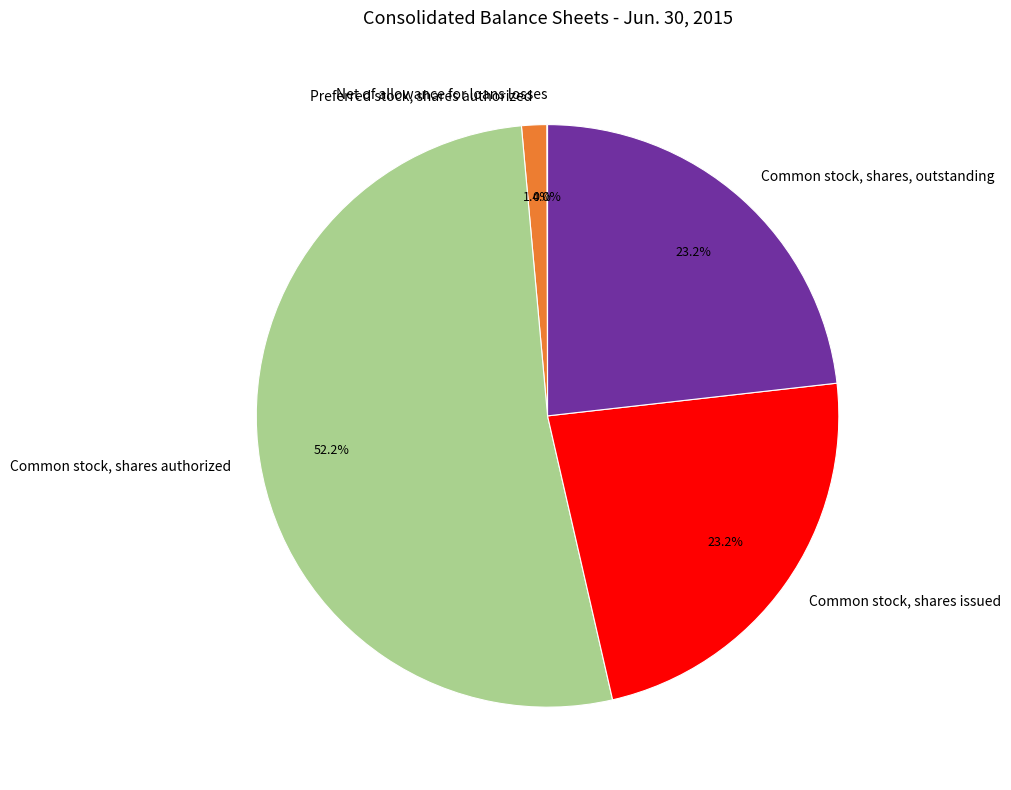

Is the sum of Common stock, shares, outstanding and Common stock, shares authorized greater than half?

Yes